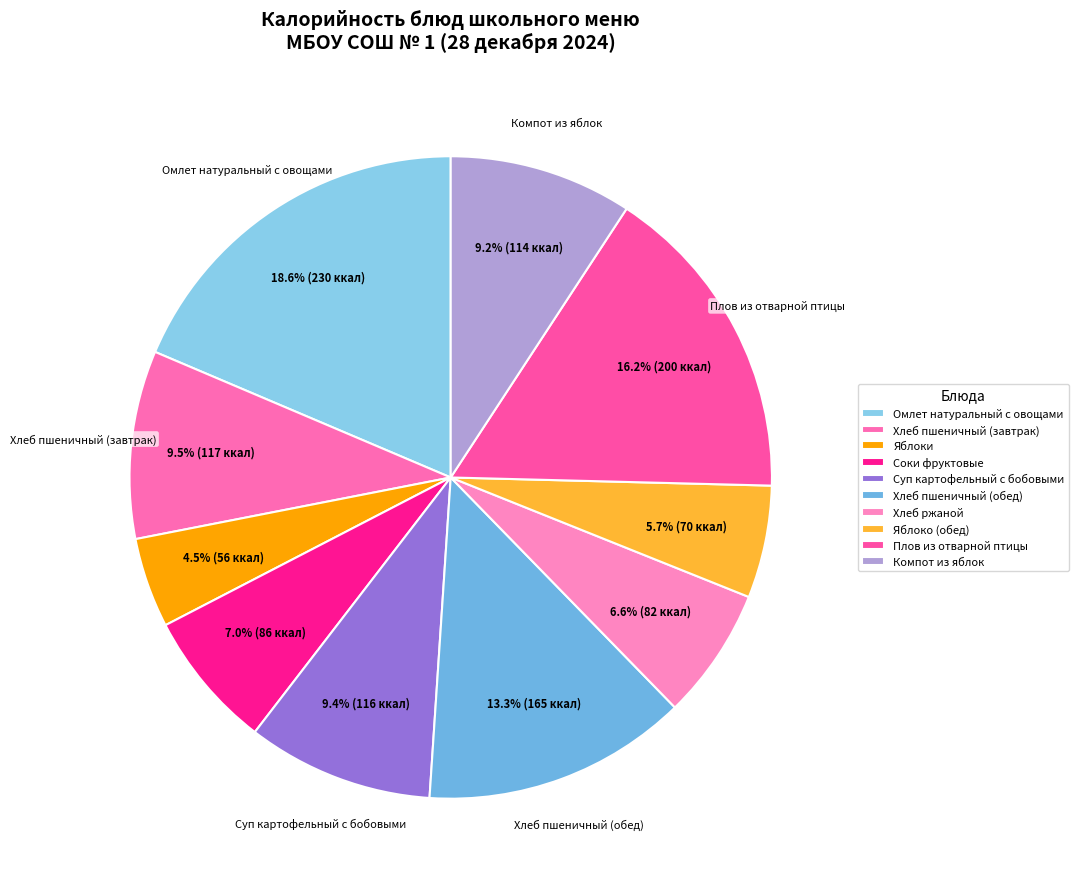

Count the number of slices in the pie.

10